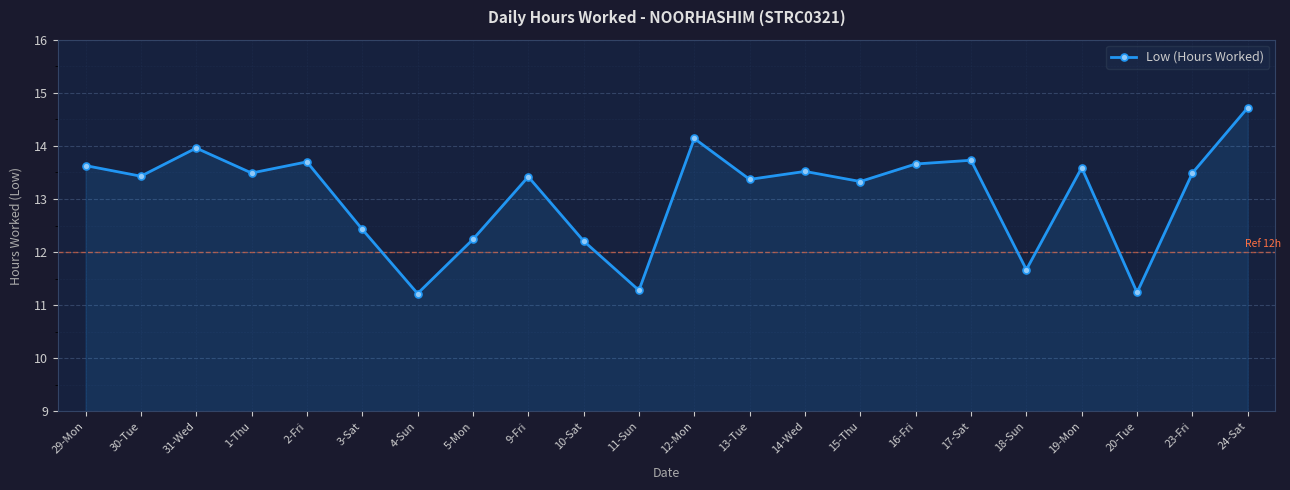

Where is the first local minimum?

30-Tue